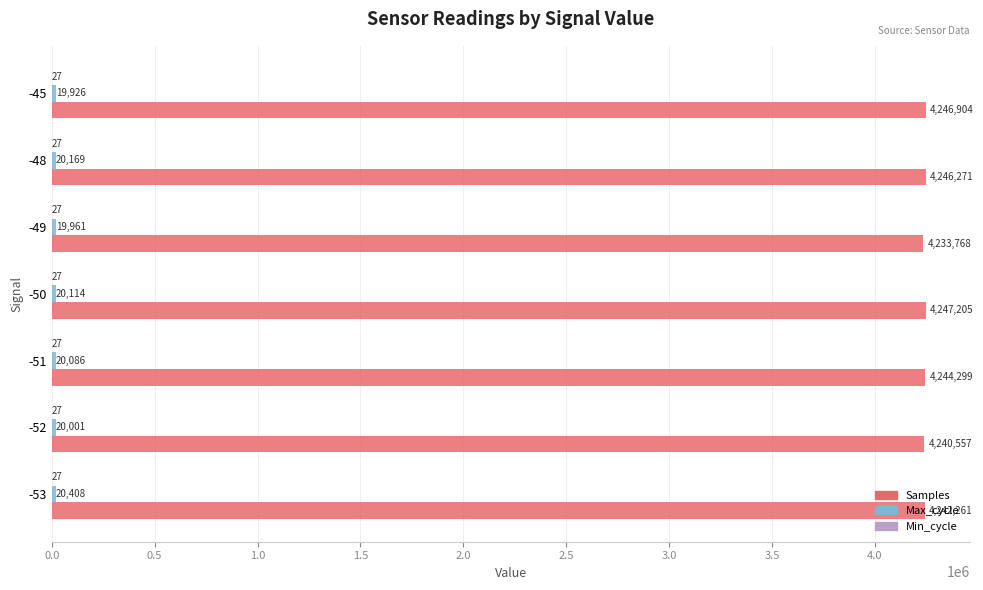

What is the sum of all Samples values?

29701265